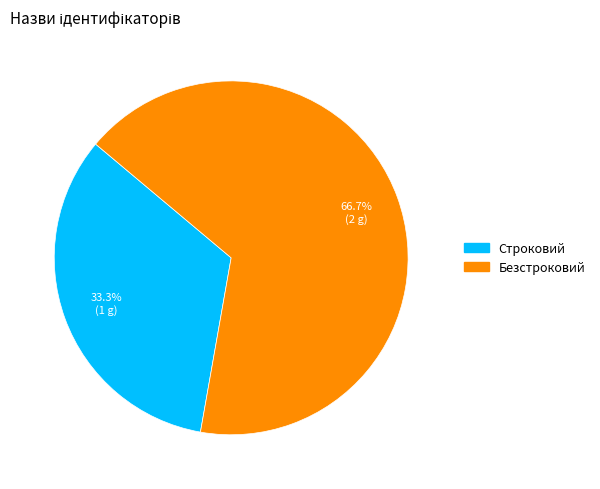

Is it true that Безстроковий is 61% of the pie?

False